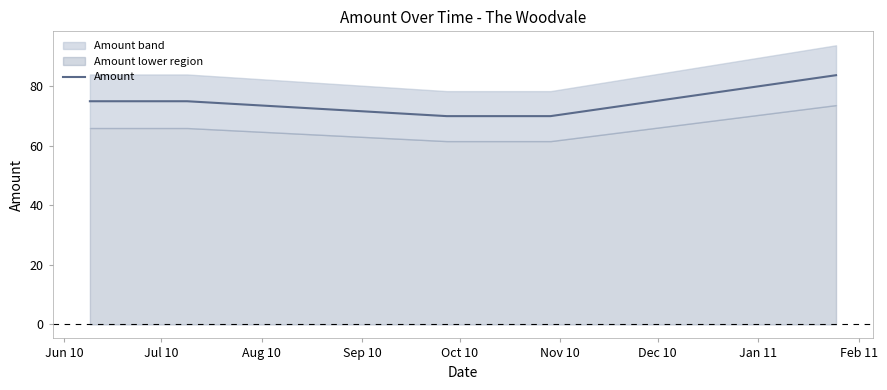

What is the value of the 4th point from the left?

70.0